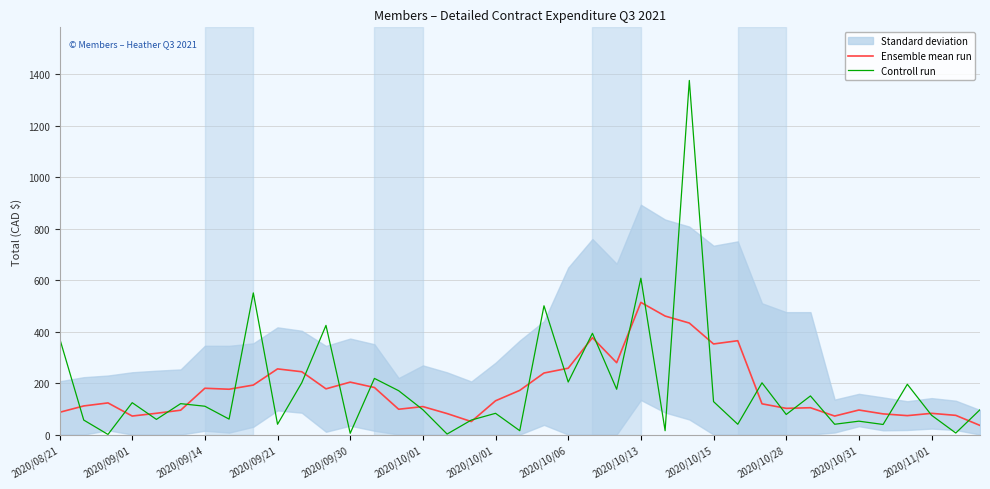

In Ensemble mean run, how many points are lower than both neighbors (excluding endpoints)?

10